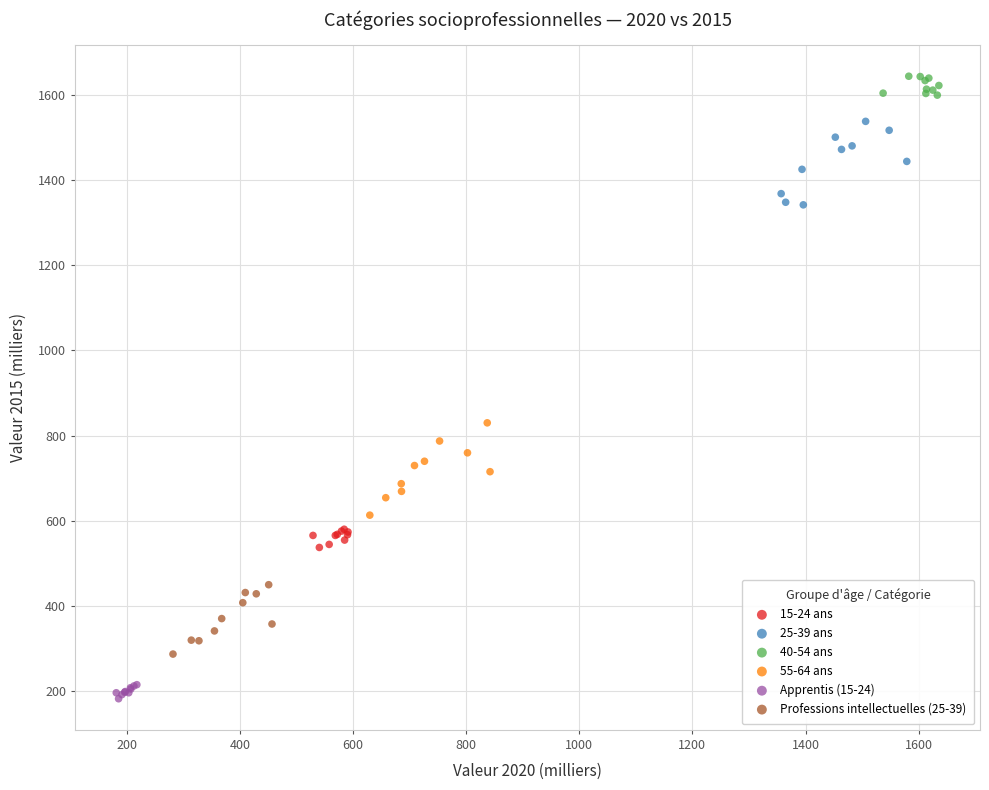

Which series reaches the maximum Y coordinate?

40-54 ans